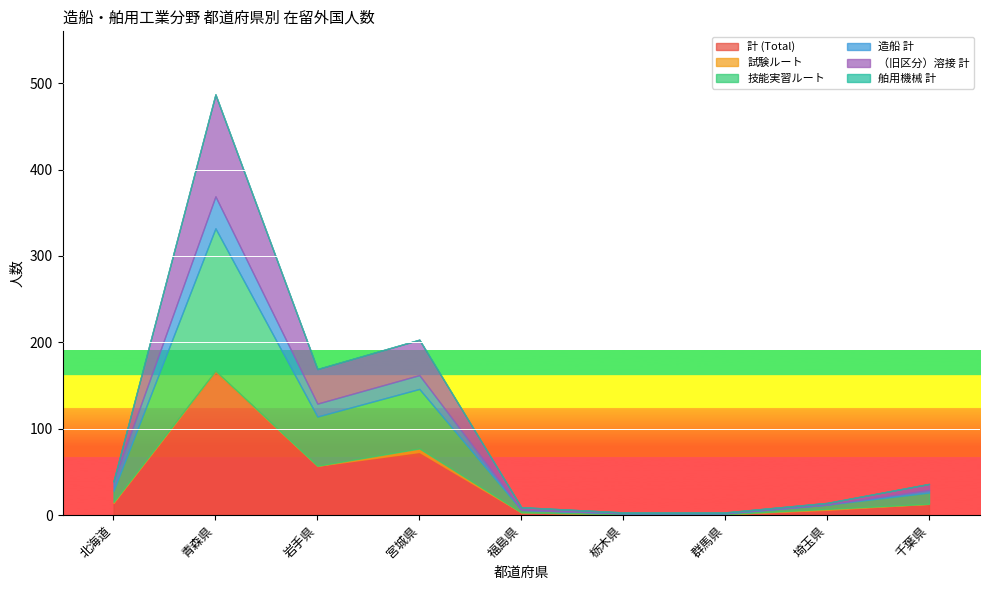

List the labels in order of 計 (Total) value, smallest first.

栃木県, 群馬県, 福島県, 埼玉県, 千葉県, 北海道, 岩手県, 宮城県, 青森県